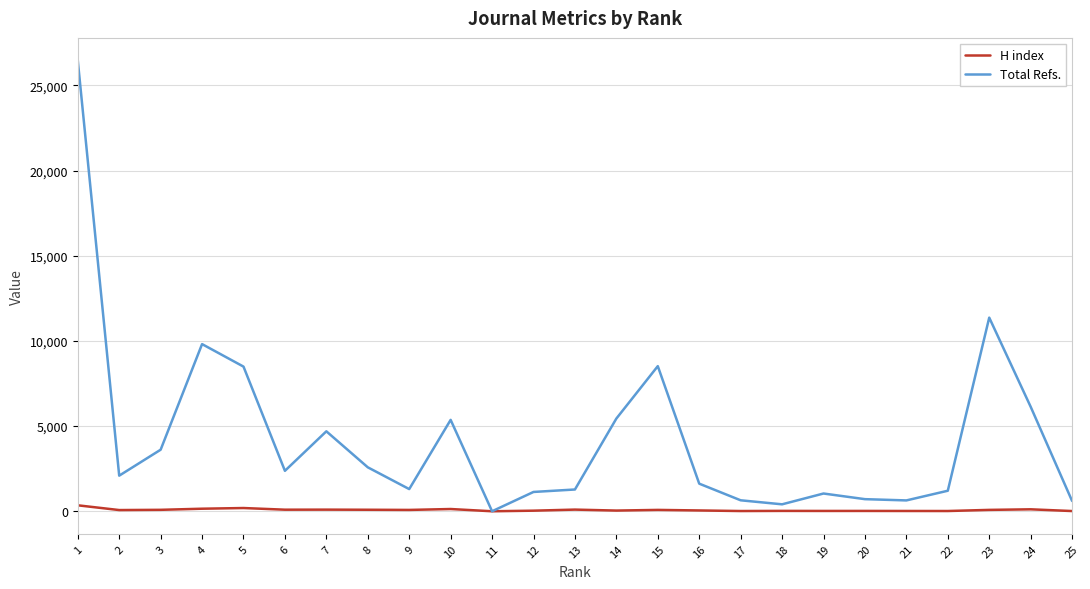

Between 1 and 9, which series saw the biggest shift?

Total Refs.